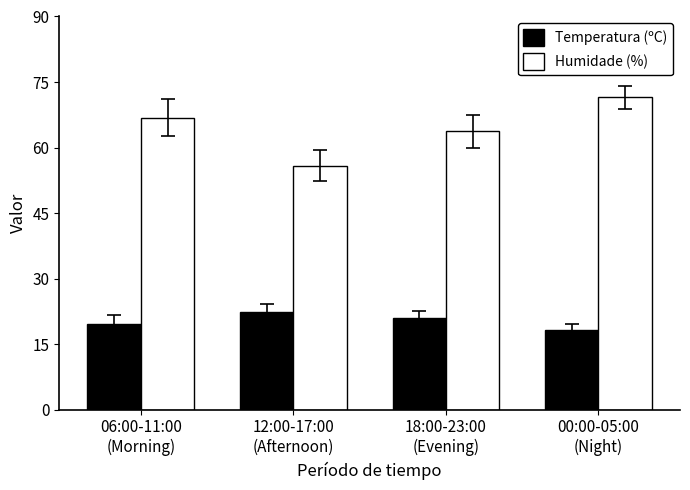

At how many categories does at least one series exceed 53?

4